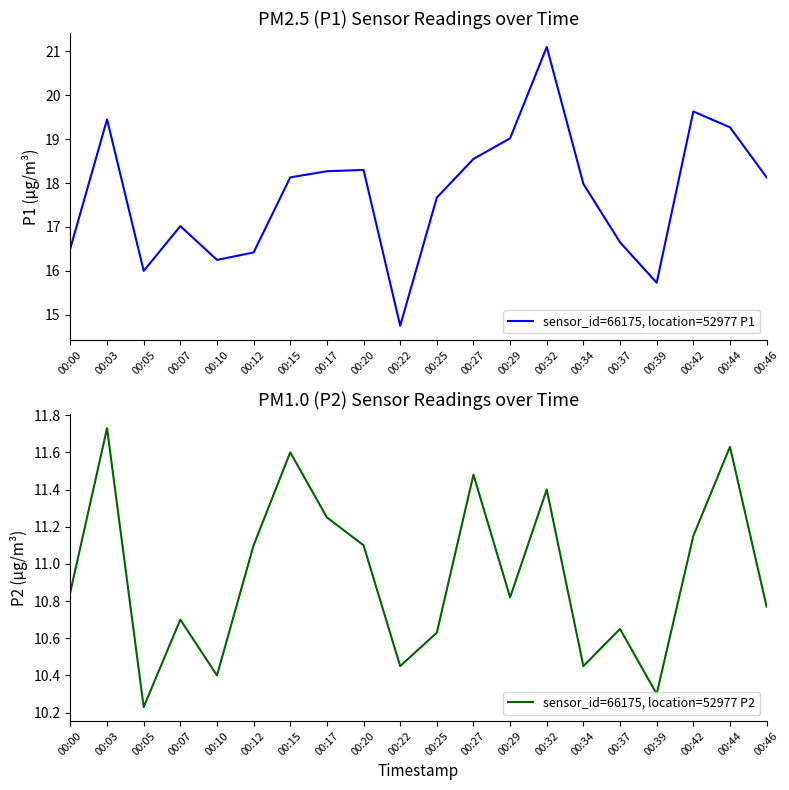

At which category is the sum across all series the highest?

00:32